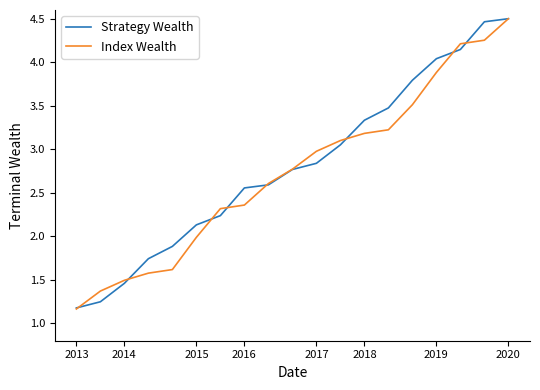

Which series has the widest spread of values?

Index Wealth